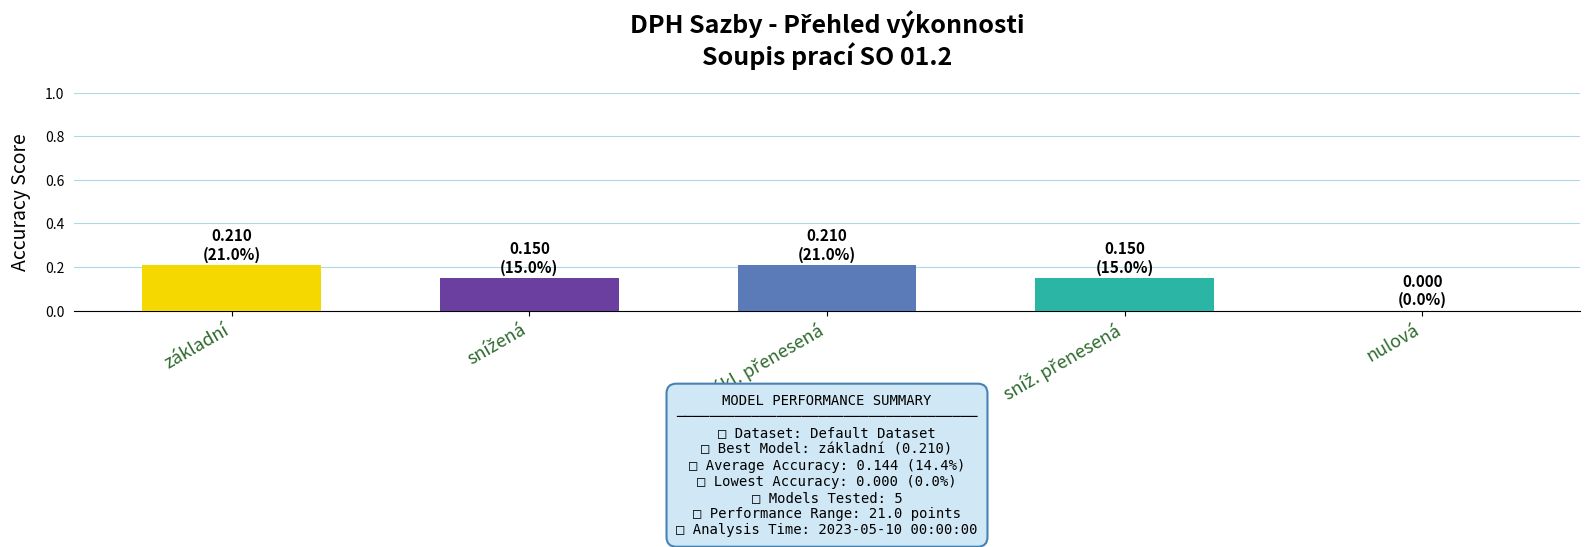

What value does the data have at základní?

0.2